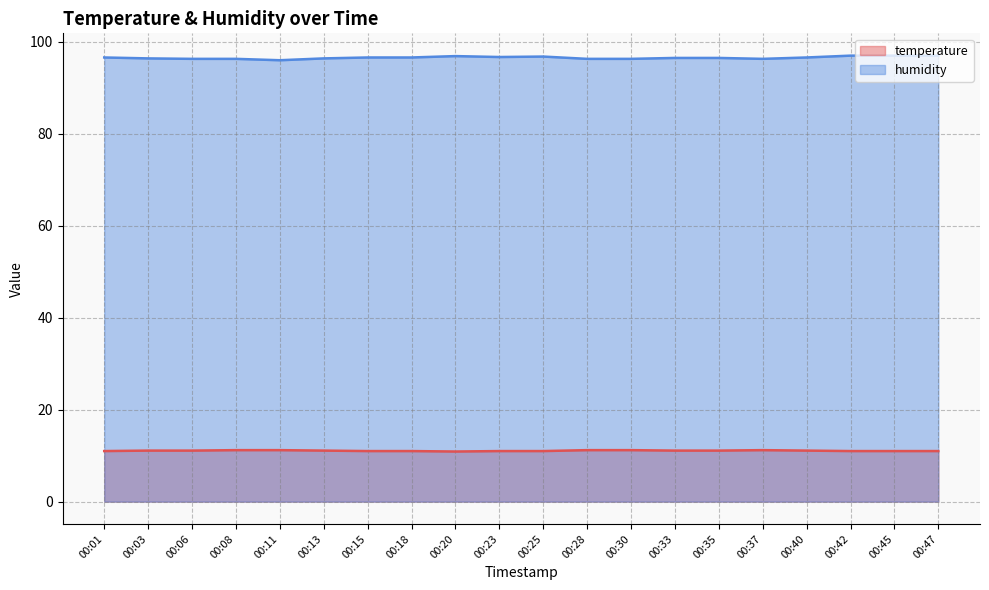

Reading right to left, extract all data points from this chart.

temperature: 11.0	11.0	11.0	11.1	11.2	11.1	11.1	11.2	11.2	11.0	11.0	10.9	11.0	11.0	11.1	11.2	11.2	11.1	11.1	11.0
humidity: 97.0	97.0	97.0	96.6	96.3	96.5	96.5	96.3	96.3	96.8	96.7	96.9	96.6	96.6	96.4	96.0	96.3	96.3	96.4	96.6